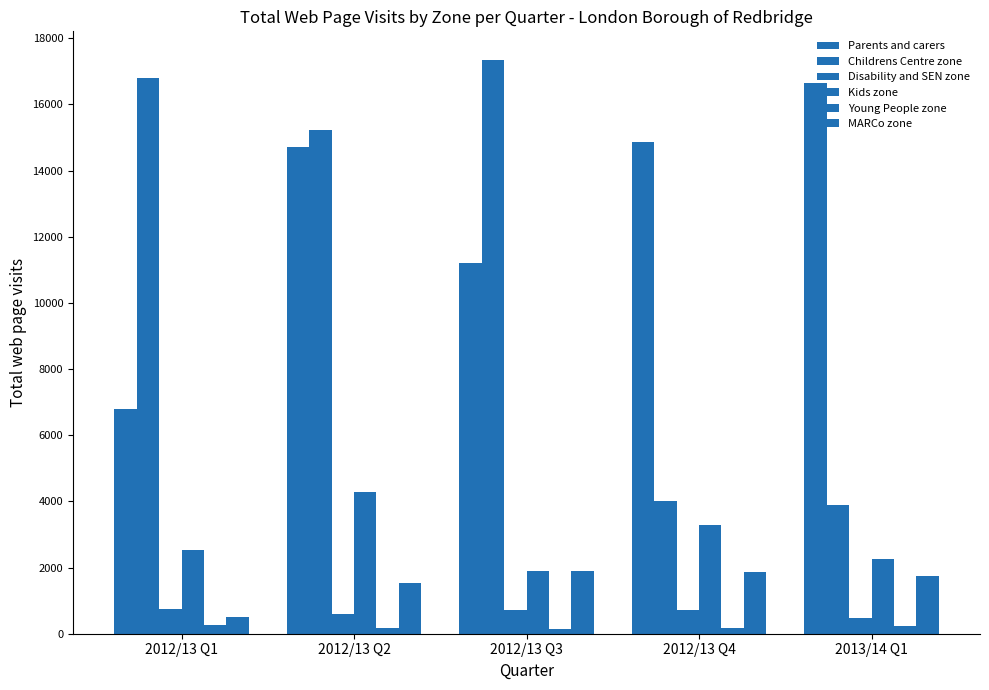

At how many categories does at least one series exceed 5682?

5